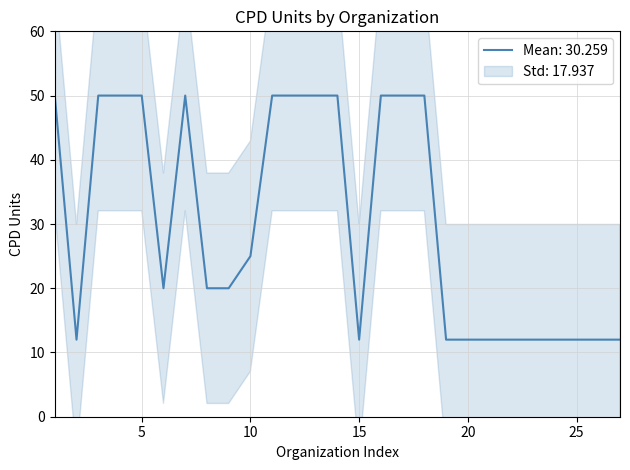

Reading left to right, list all the values displayed in this chart.

1=50	2=12	3=50	4=50	5=50	6=20	7=50	8=20	9=20	10=25	11=50	12=50	13=50	14=50	15=12	16=50	17=50	18=50	19=12	20=12	21=12	22=12	23=12	24=12	25=12	26=12	27=12